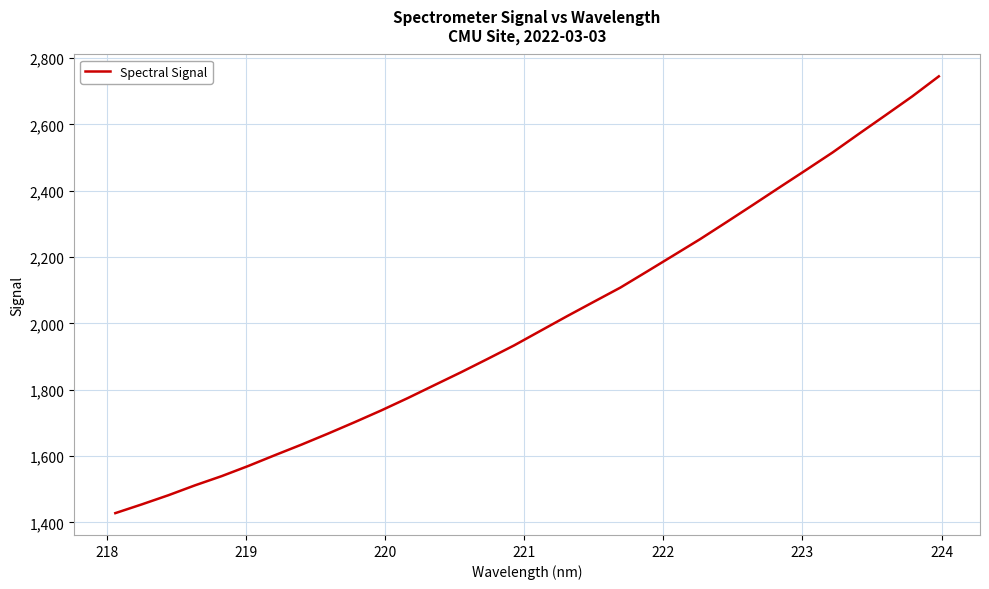

What is the smallest value displayed?

1427.8